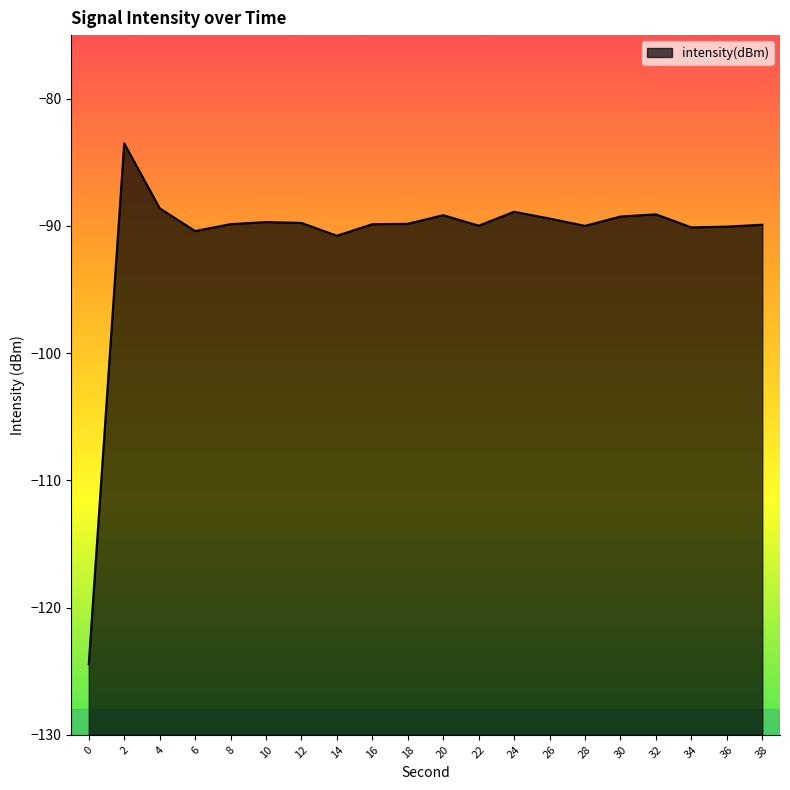

Does the chart display data point markers on the line(s)?

No